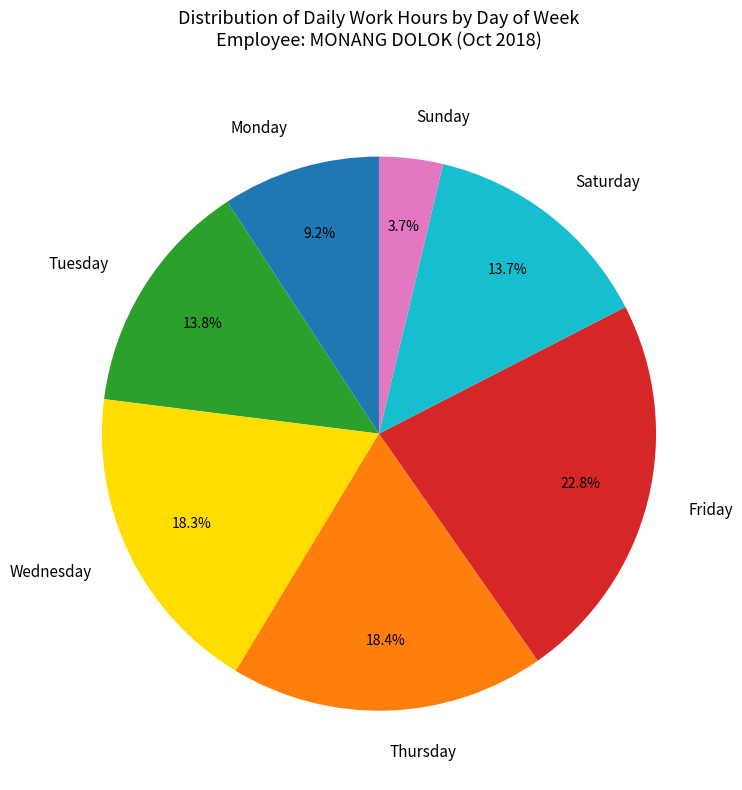

What portion of the pie excludes Tuesday?

86.2%